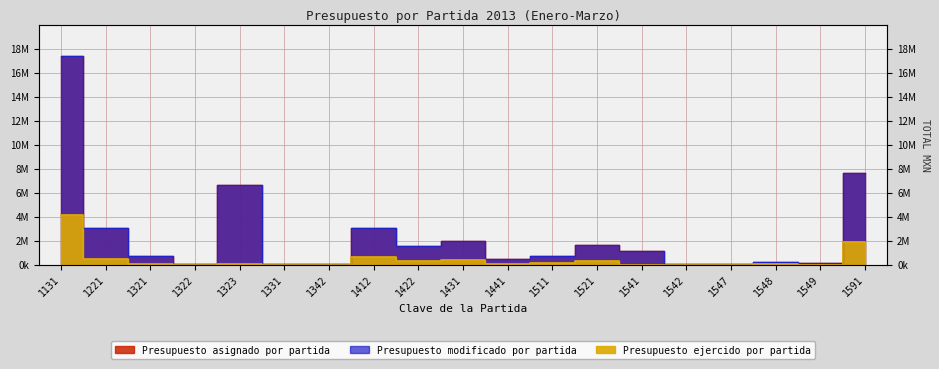

At which label is Presupuesto ejercido por partida closest to 2048590?

1591